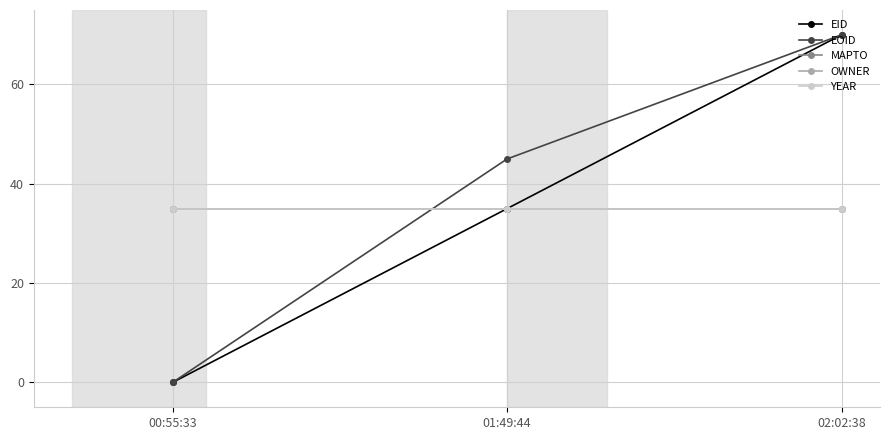

Is this an area chart (filled region under the line)?

No